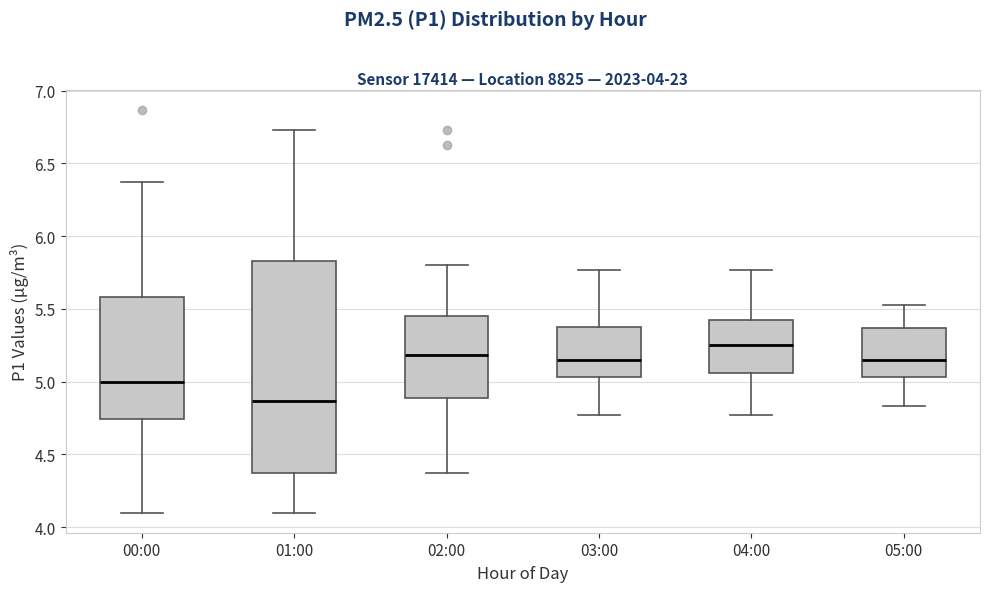

Which box has the highest median line?

04:00